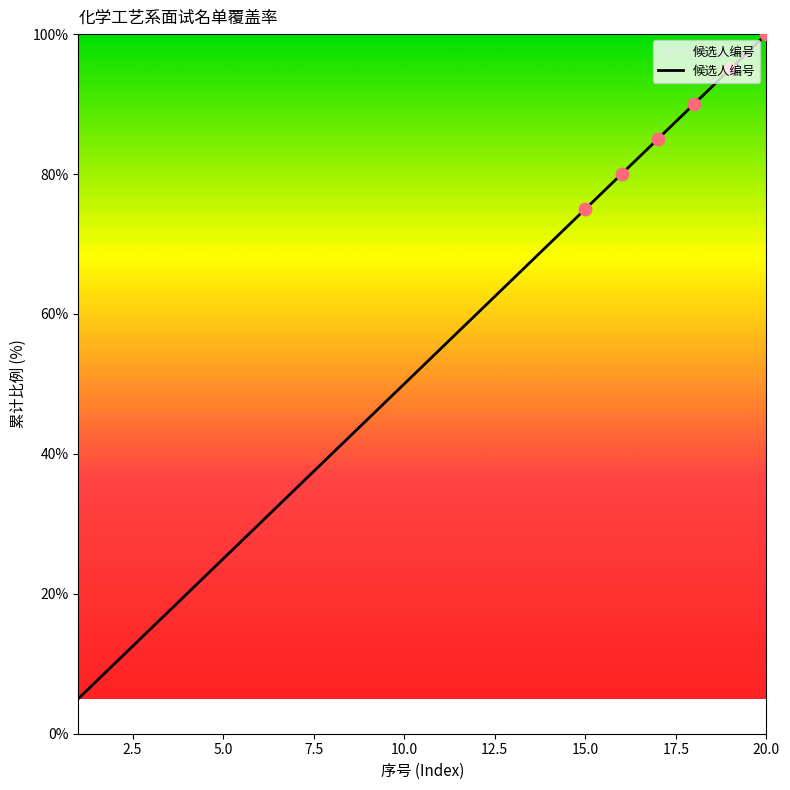

What is the maximum value shown in the chart?

100.0